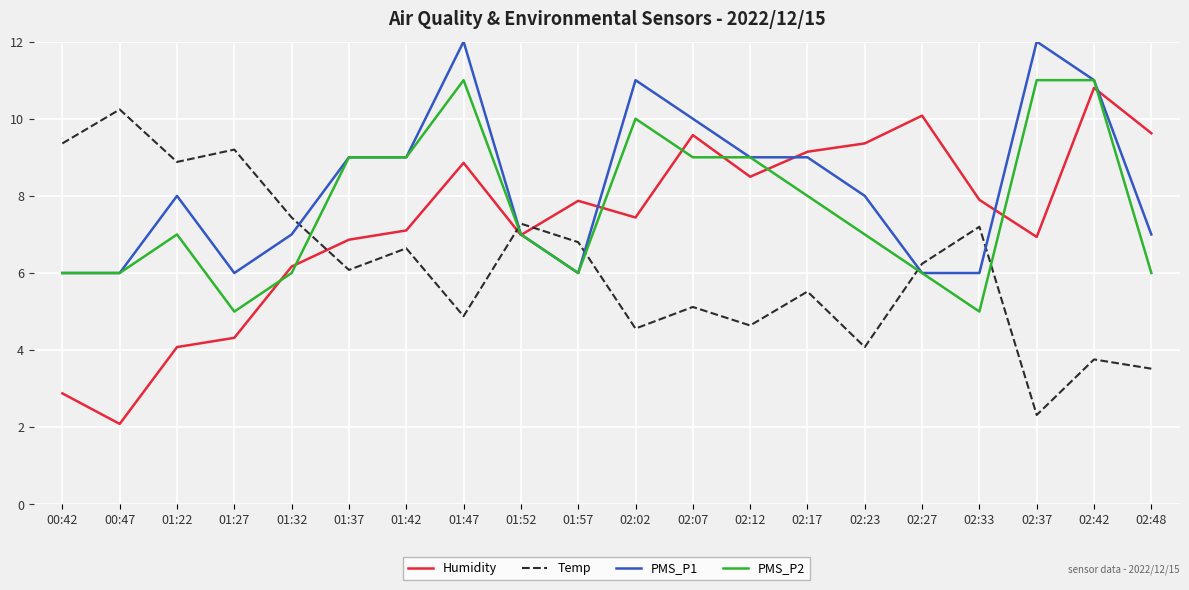

What is the spread (max minus min) of values at 02:07?

4.9